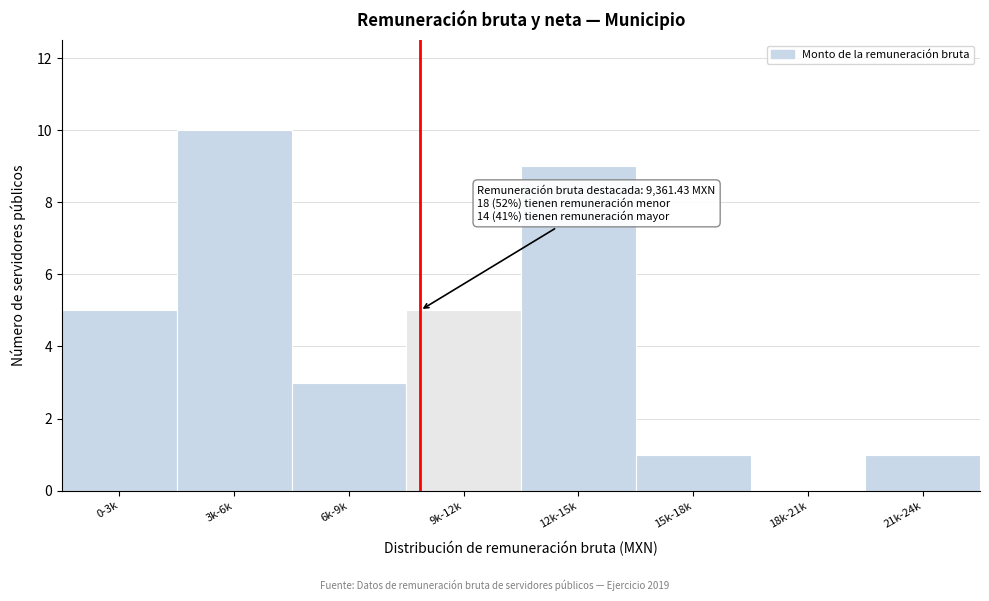

Reading left to right, extract all data points from this chart.

0-3k=5	3k-6k=10	6k-9k=3	9k-12k=5	12k-15k=9	15k-18k=1	18k-21k=0	21k-24k=1